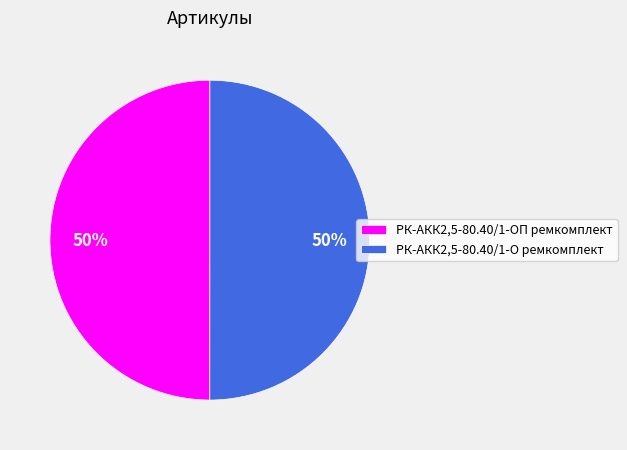

To the nearest percent, what percentage of the pie is РК-АКК2,5-80.40/1-ОП ремкомплект?

50%